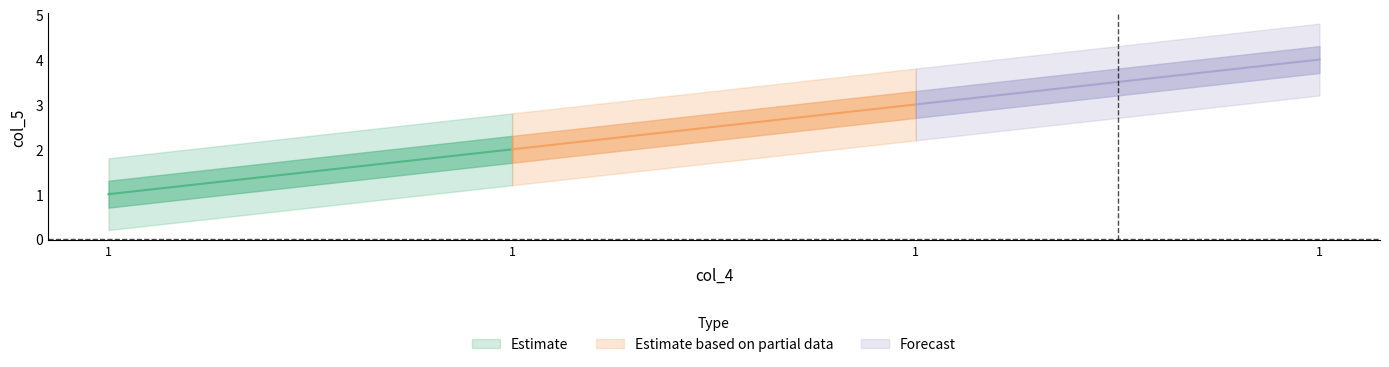

Does the chart have visible grid lines?

No